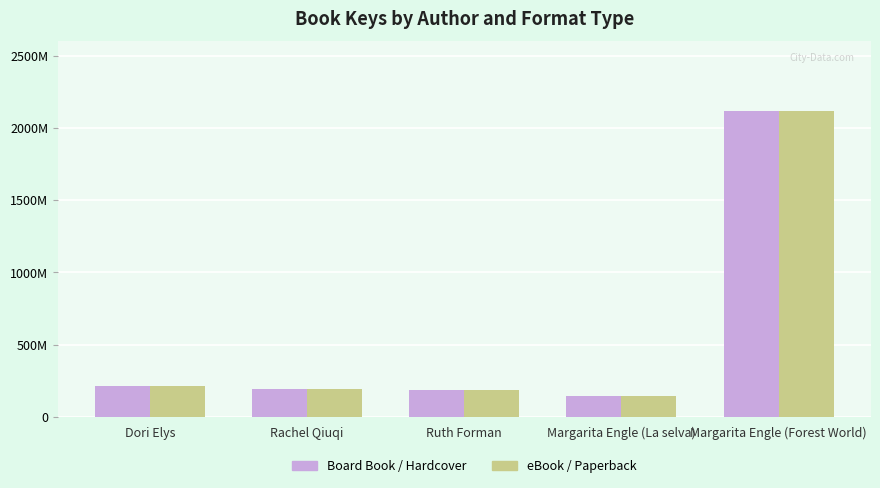

At which label is eBook / Paperback closest to 1127596593?

Dori Elys